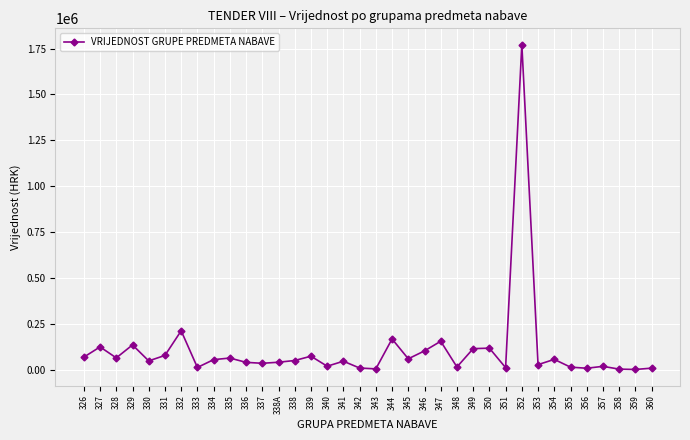

The value at 344 is 167138.0. True or false?

True